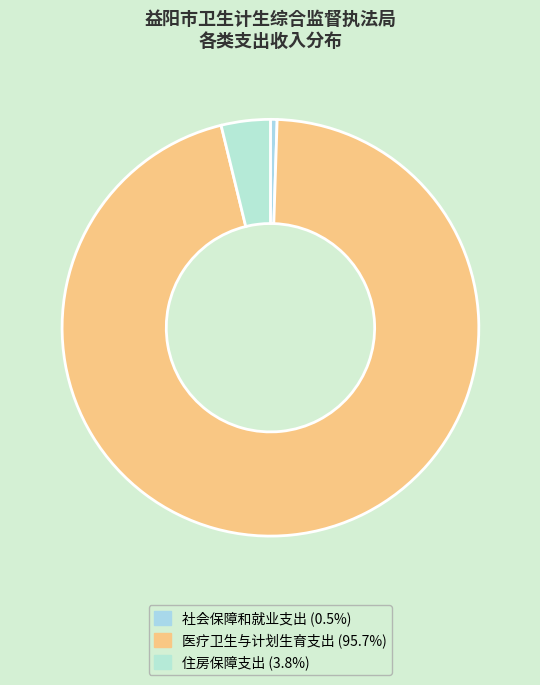

Count the number of slices in the pie.

3